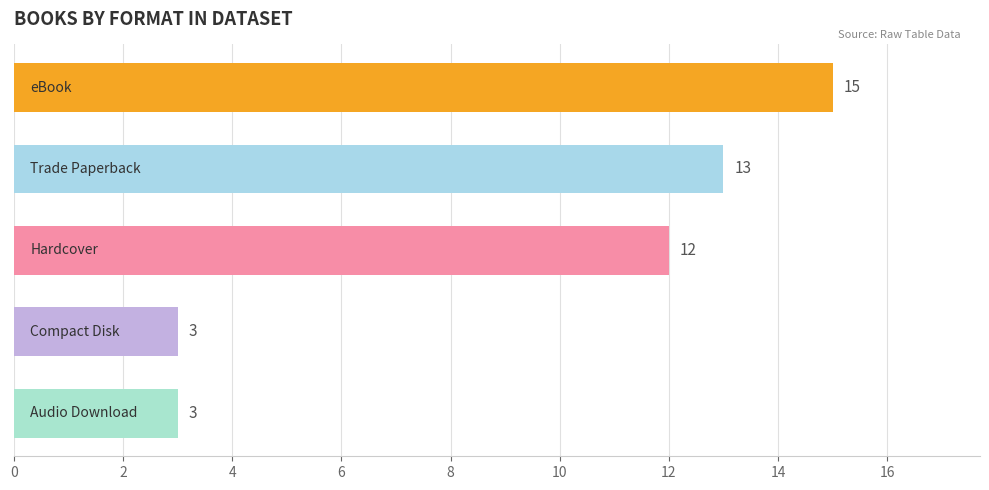

What is the smallest value displayed?

3